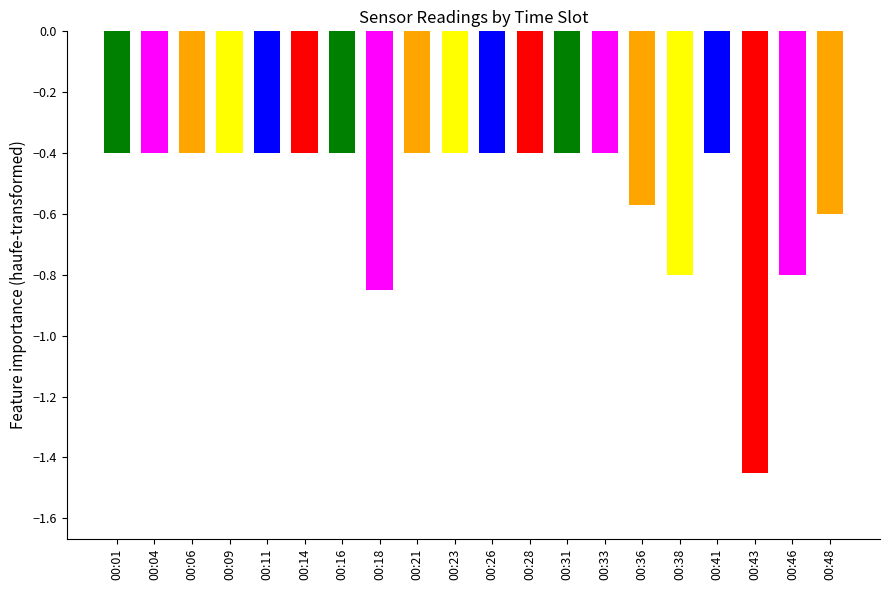

Read the value at 00:06.

-0.4